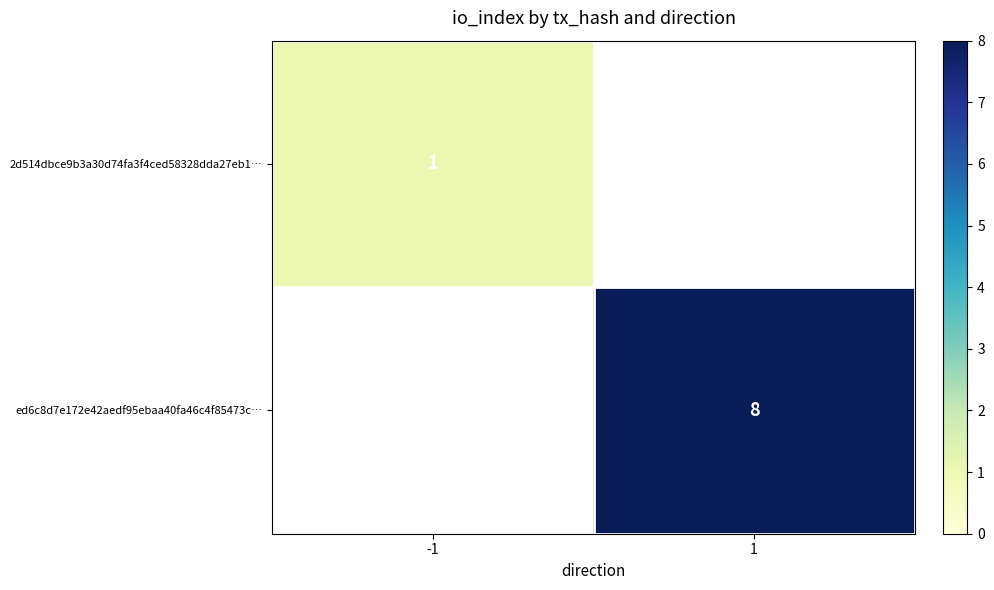

True or false: ed6c8d7e172e42aedf95ebaa40fa46c4f85473c… has a value of 8 at 1.

True